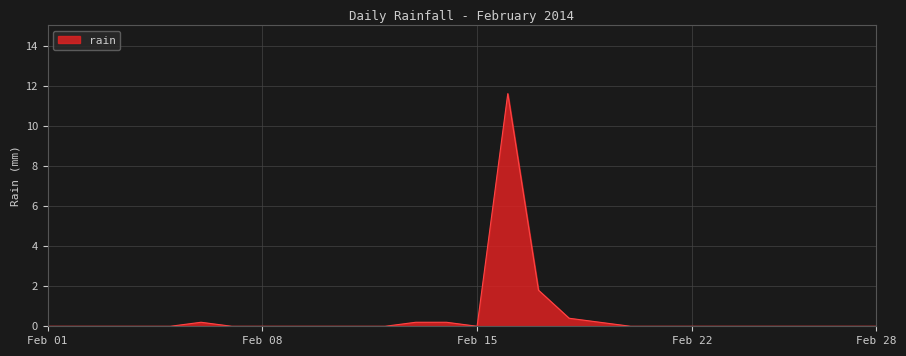

What is the greatest value displayed?

11.6